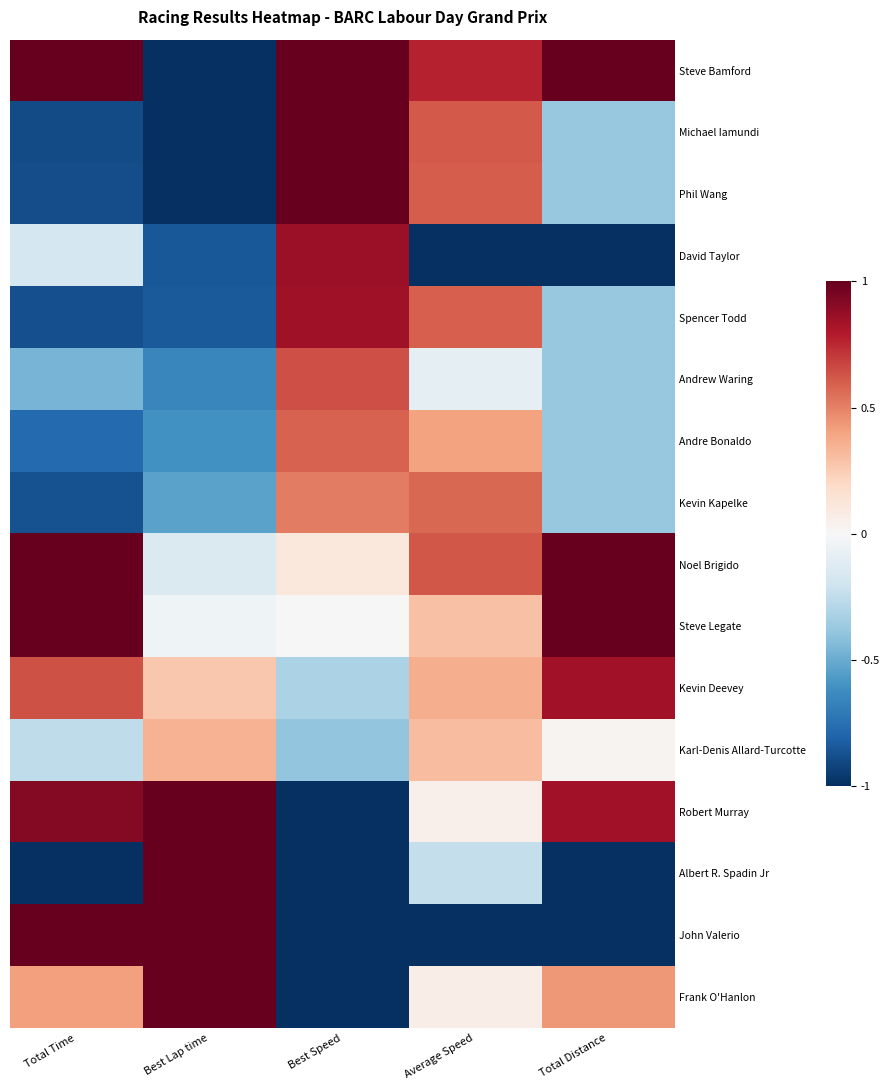

Which series has the largest range (max minus min)?

John Valerio